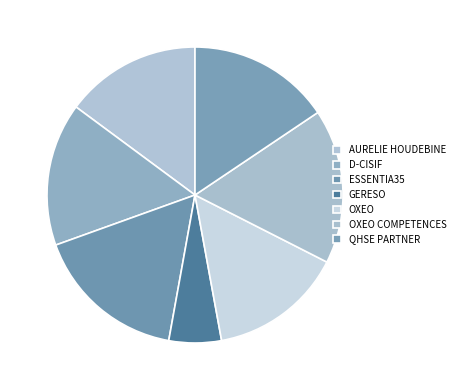

Does ESSENTIA35 account for over 50% of the chart?

No